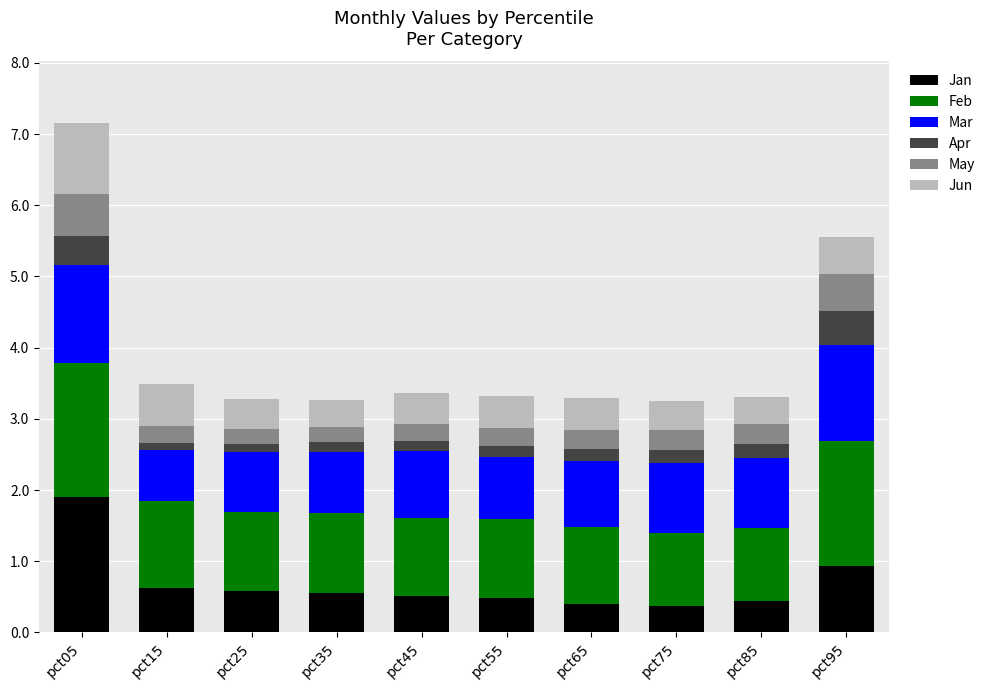

What is the minimum value for Jan?

0.4